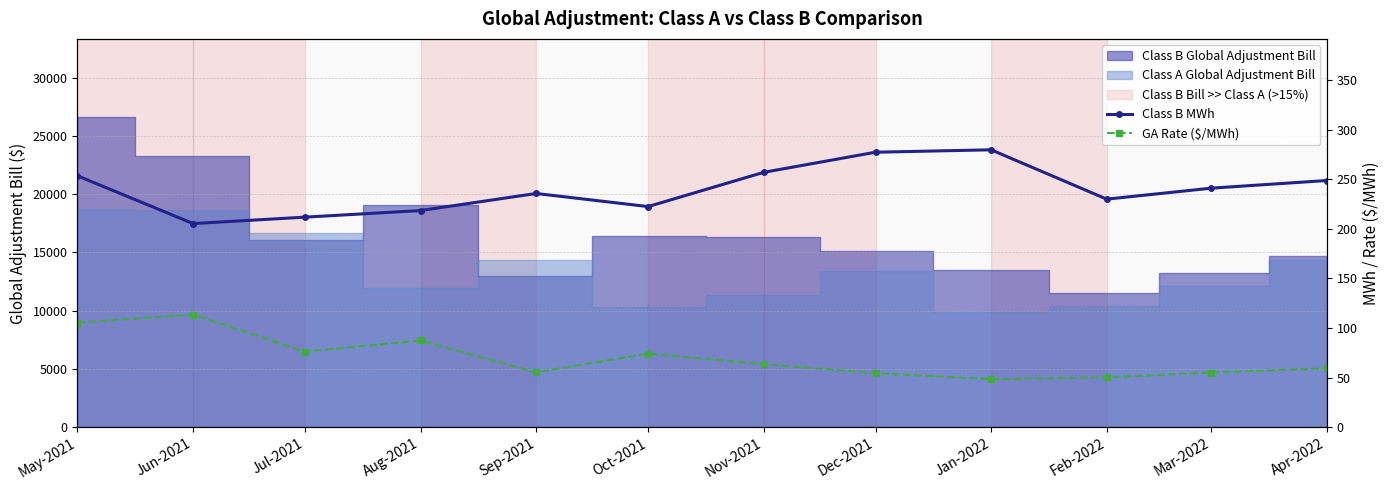

What is the sum of all Class B MWh values?

2879.5